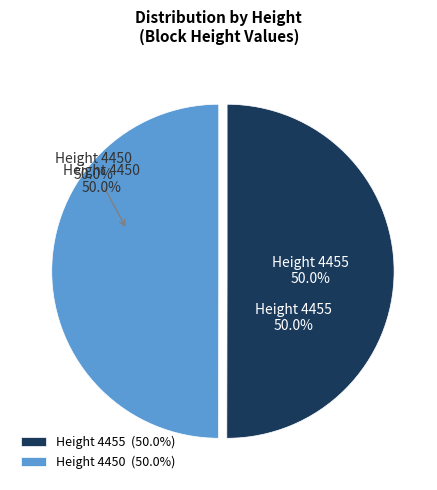

Between 4450 and 4455, which is larger?

4455